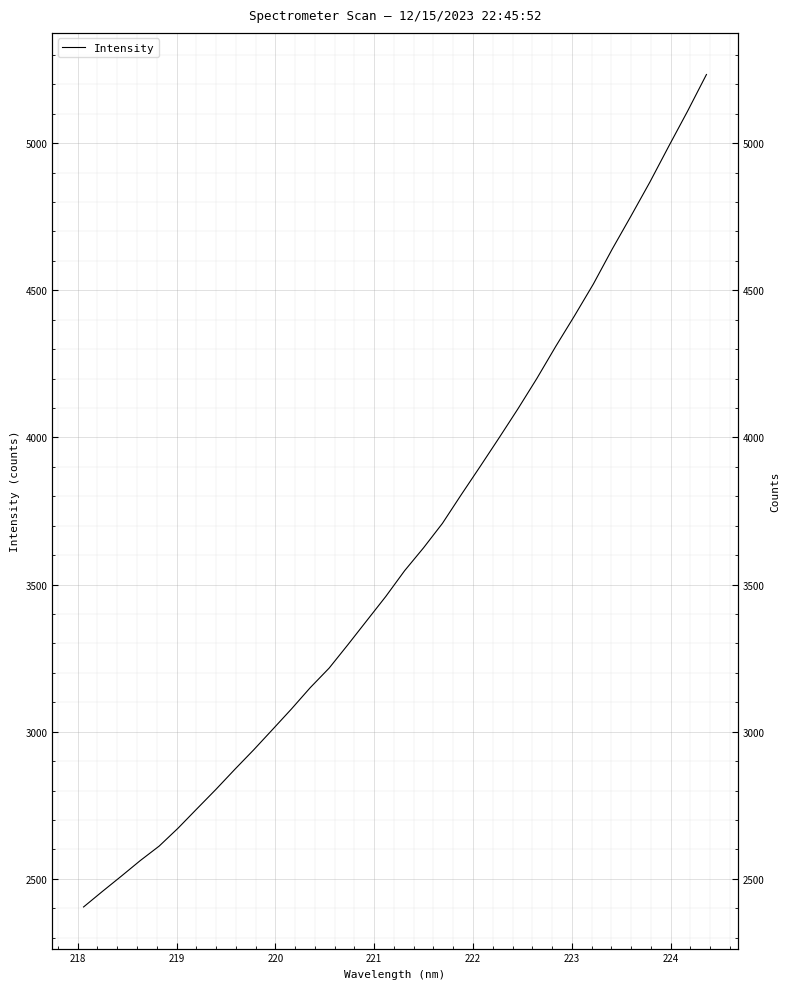

What is the minimum value shown in the chart?

2404.6